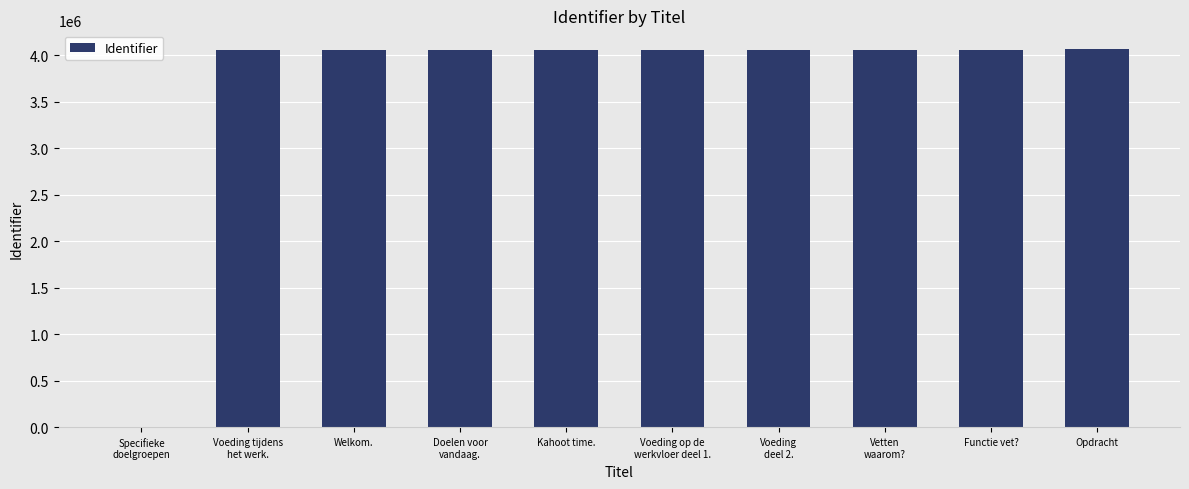

The value at Opdracht is 5758692. True or false?

False